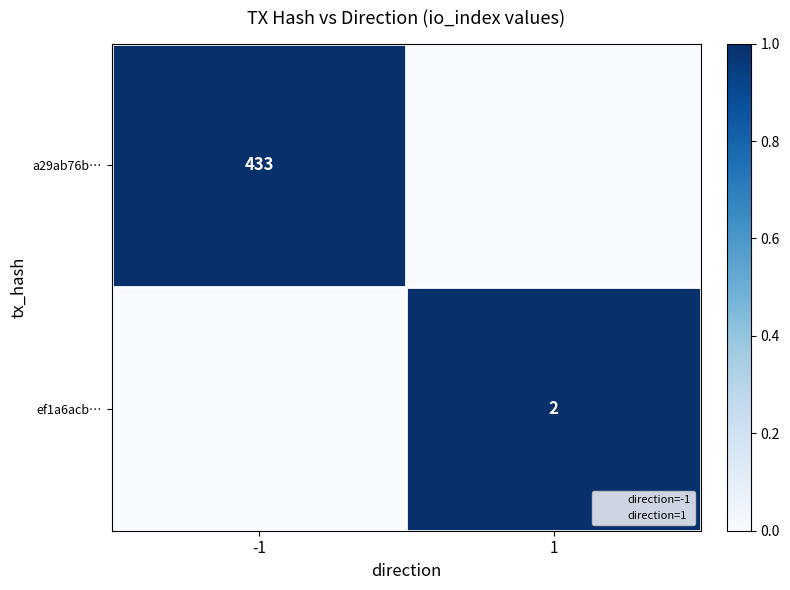

How many series are shown in this chart?

4